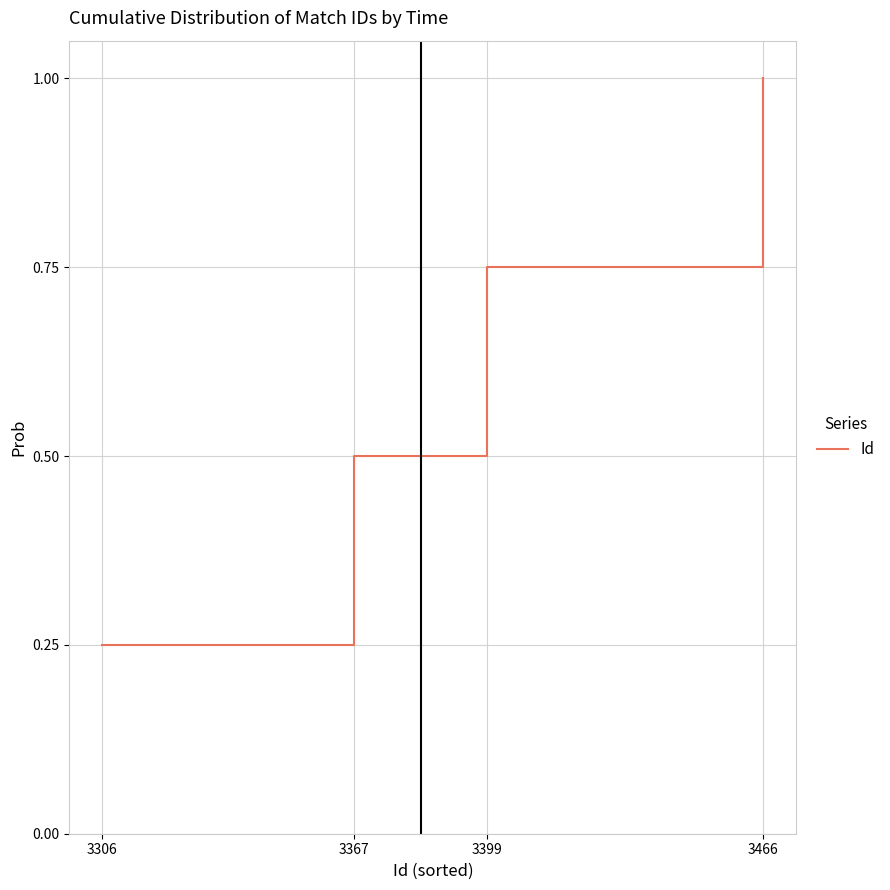

What is the average value?

0.6